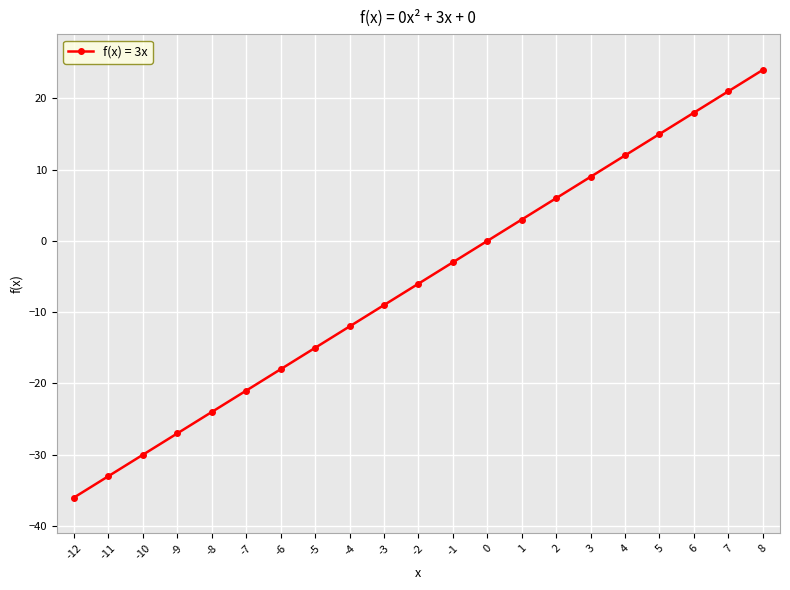

True or false: the data has more than 2 interior local peaks.

False